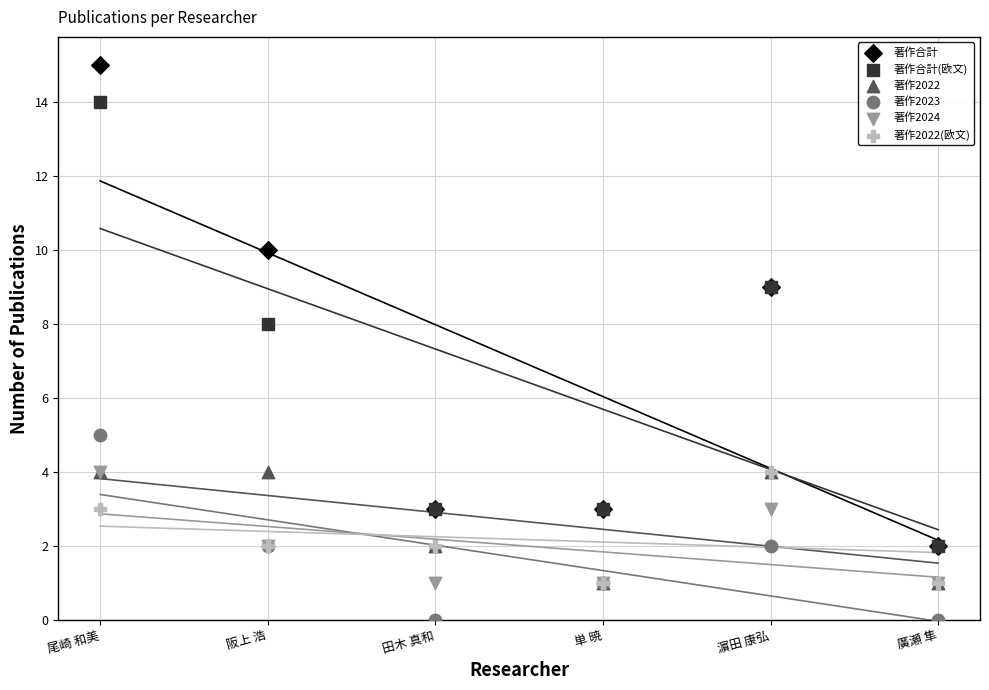

Which series reaches the maximum Y coordinate?

著作合計